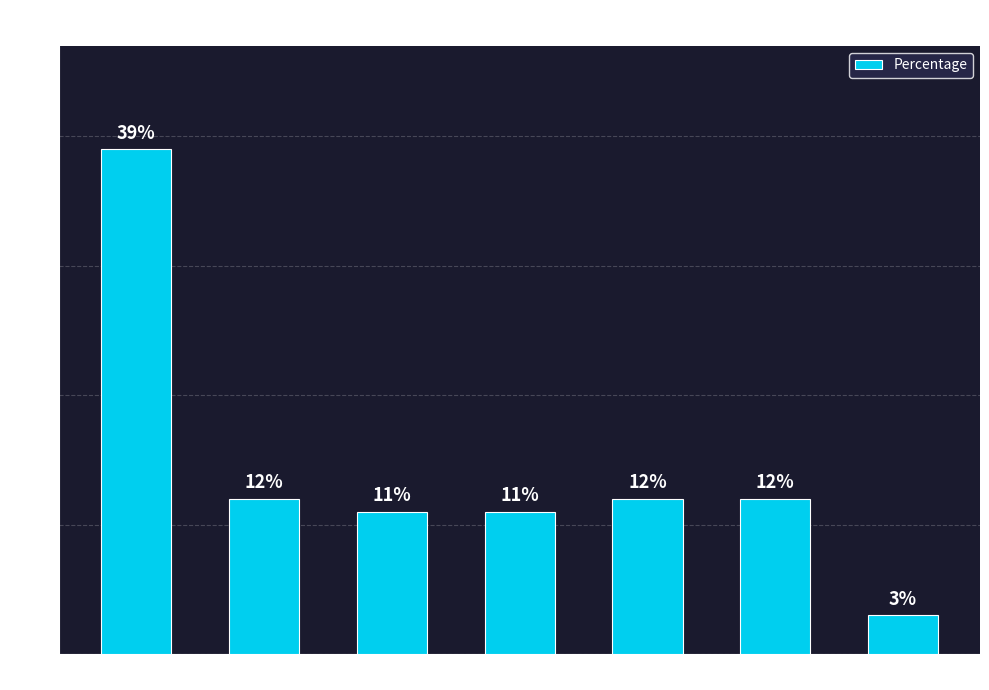

What position from the left is 2?

2